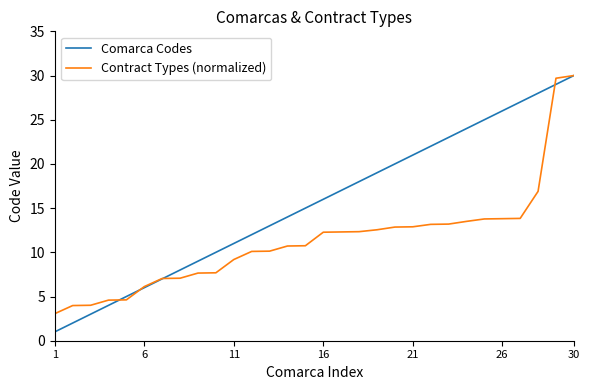

List the series in order of their overall mean, highest first.

Comarca Codes, Contract Types (normalized)